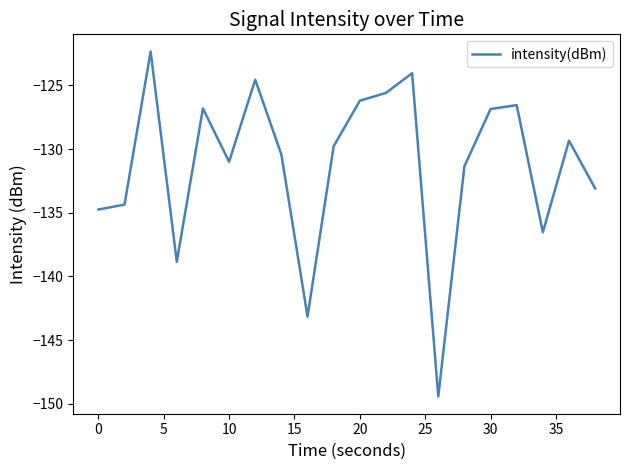

What is the minimum value shown in the chart?

-149.4